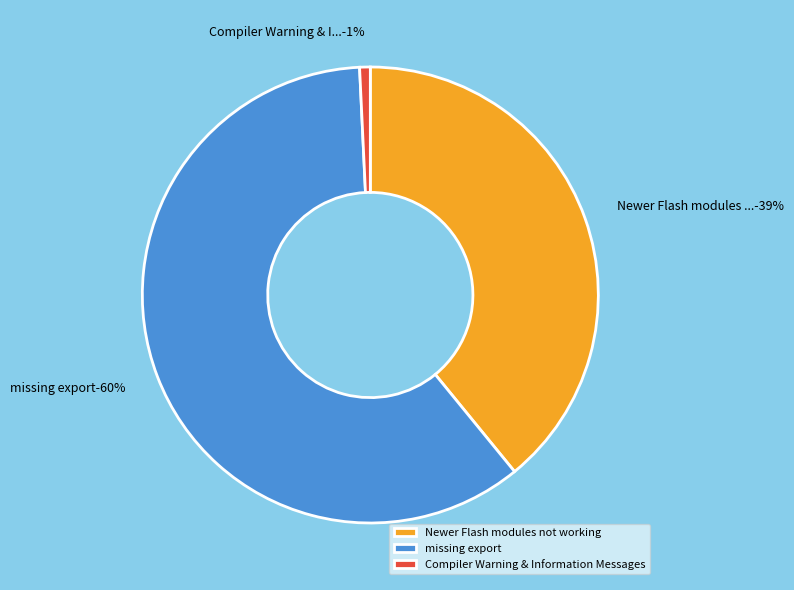

To the nearest percent, what portion does missing export represent?

60%